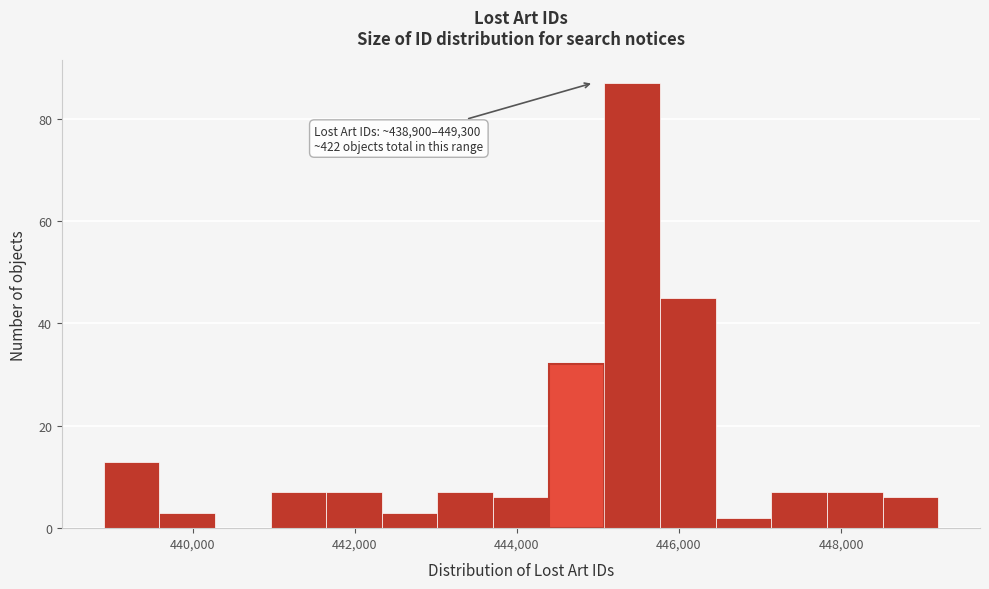

Read against the x-axis, roughly where is the centre of the tallest bar?

445400